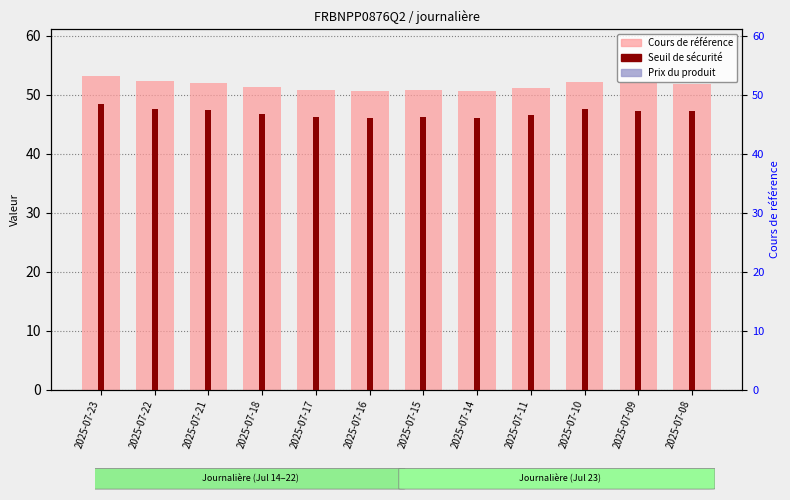

Rank the categories by Cours de référence value from highest to lowest.

2025-07-23, 2025-07-22, 2025-07-10, 2025-07-21, 2025-07-09, 2025-07-08, 2025-07-18, 2025-07-11, 2025-07-15, 2025-07-17, 2025-07-14, 2025-07-16